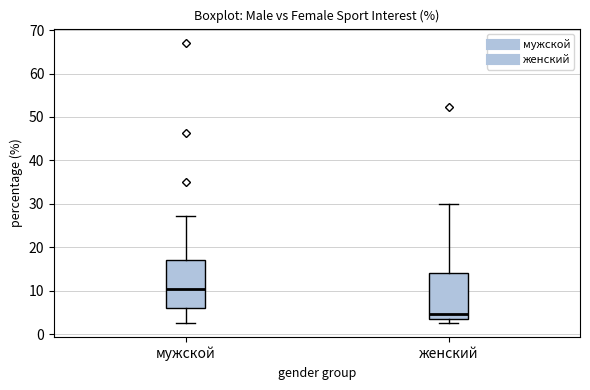

Reading left to right, transcribe this box plot: for each box, give where its median line is, the range the box spans, and where its two whiskers end, as read against the y-axis. The values are not printed on the chart, so give them approximately, as read against the axis.

мужской: median 10, box 6 to 17, whiskers 3 to 27
женский: median 5, box 3 to 14, whiskers 3 (just below the box's lower edge) to 30